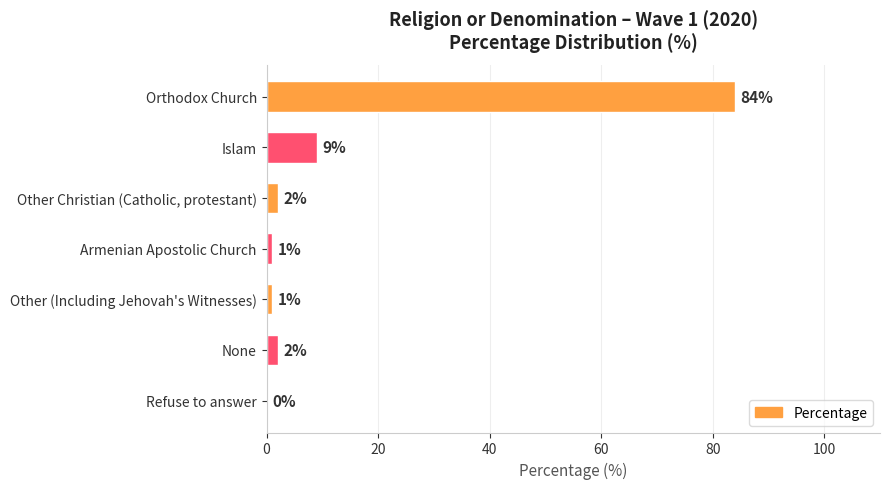

How many data points does each series have?

7